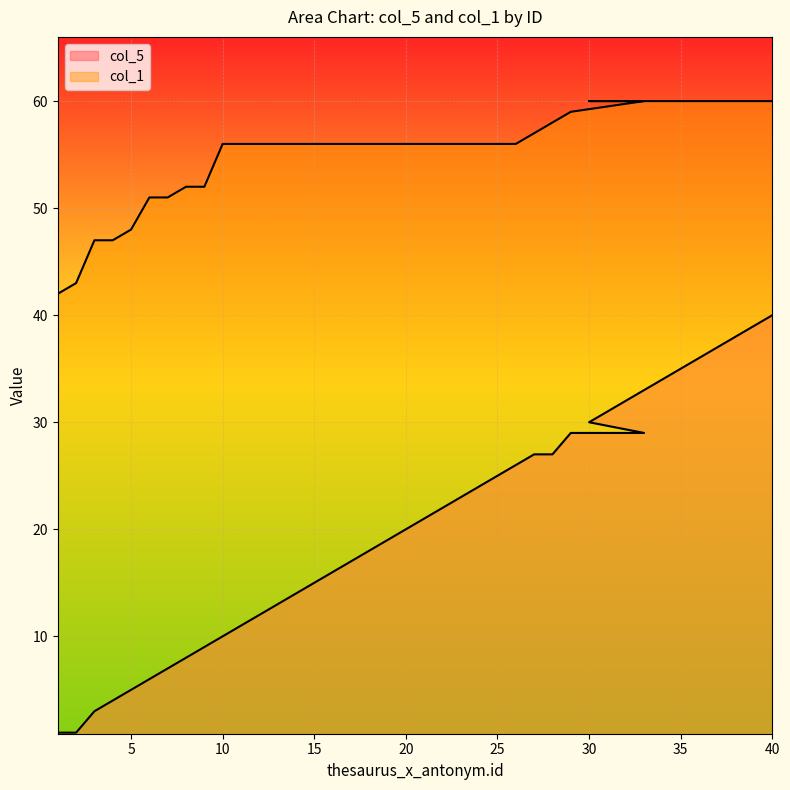

True or false: col_1 has a value of 40 at 30.

False